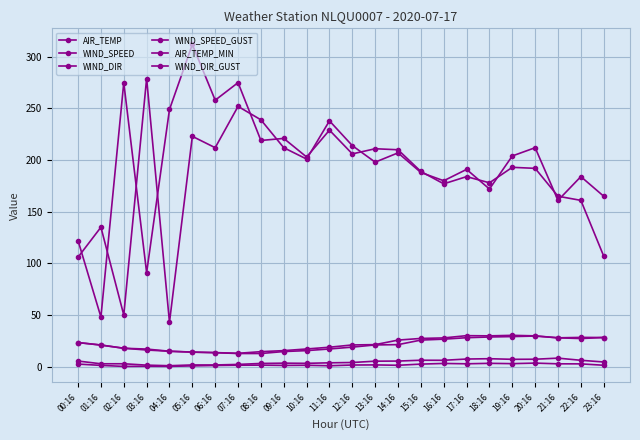

Does the chart have visible grid lines?

Yes